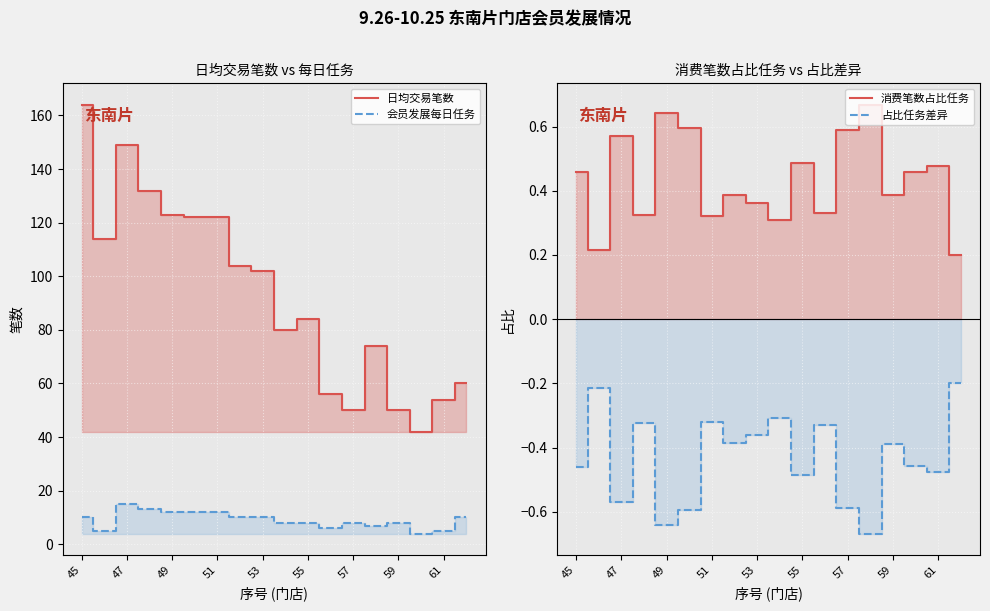

True or false: 占比任务差异 has a value of -0.4 at 59.

True